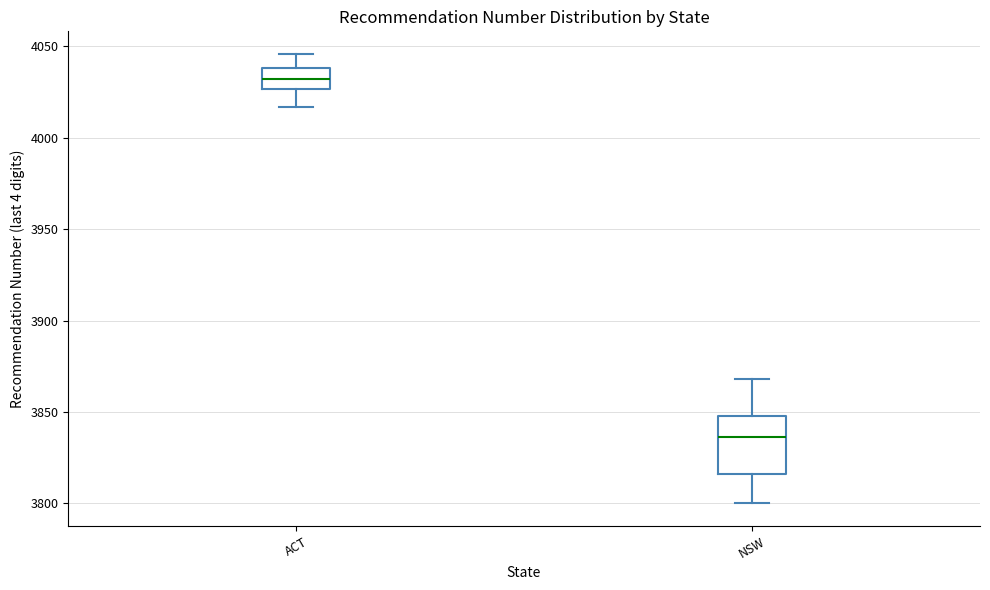

Reading left to right, transcribe this box plot: for each box, give where its median line is, the range the box spans, and where its two whiskers end, as read against the y-axis. The values are not printed on the chart, so give them approximately, as read against the axis.

ACT: median 4030, box 4025 to 4040, whiskers 4015 to 4045
NSW: median 3835, box 3815 to 3850, whiskers 3800 to 3870